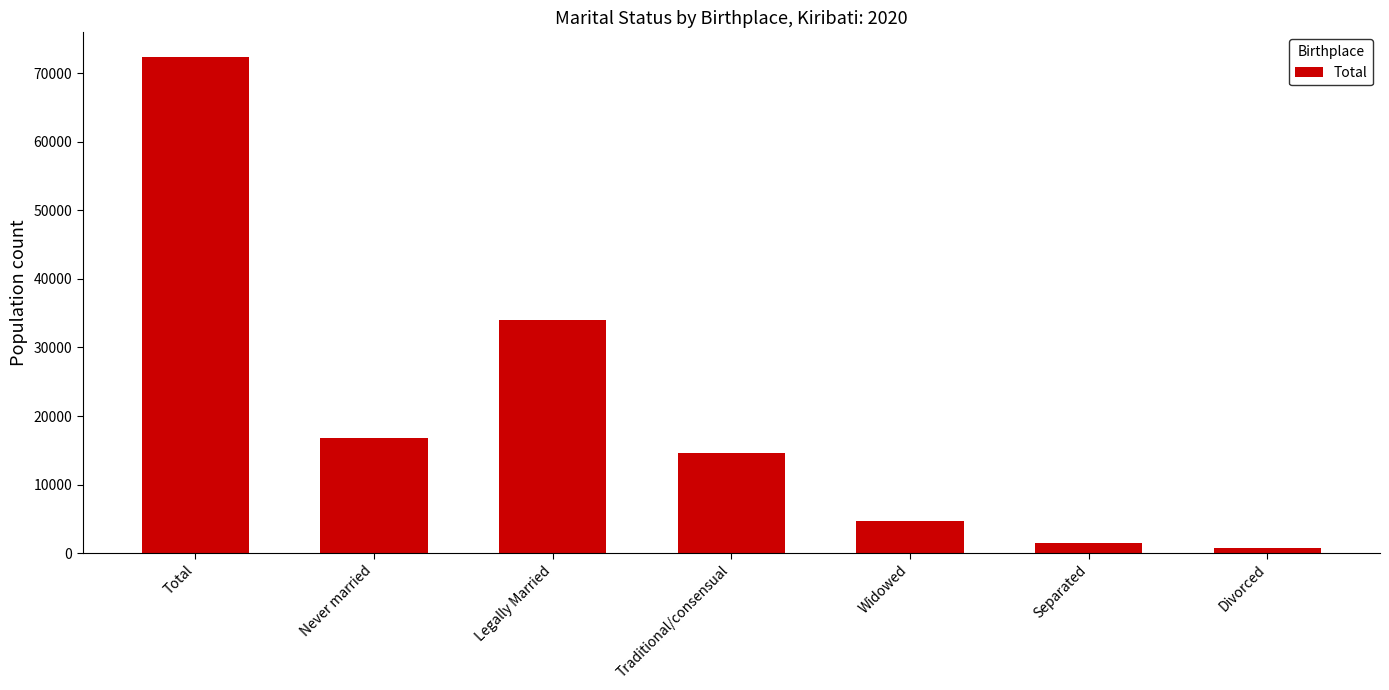

Reading right to left, list all the values displayed in this chart.

Divorced=787	Separated=1437	Widowed=4765	Traditional/consensual=14544	Legally Married=34076	Never married=16732	Total=72341